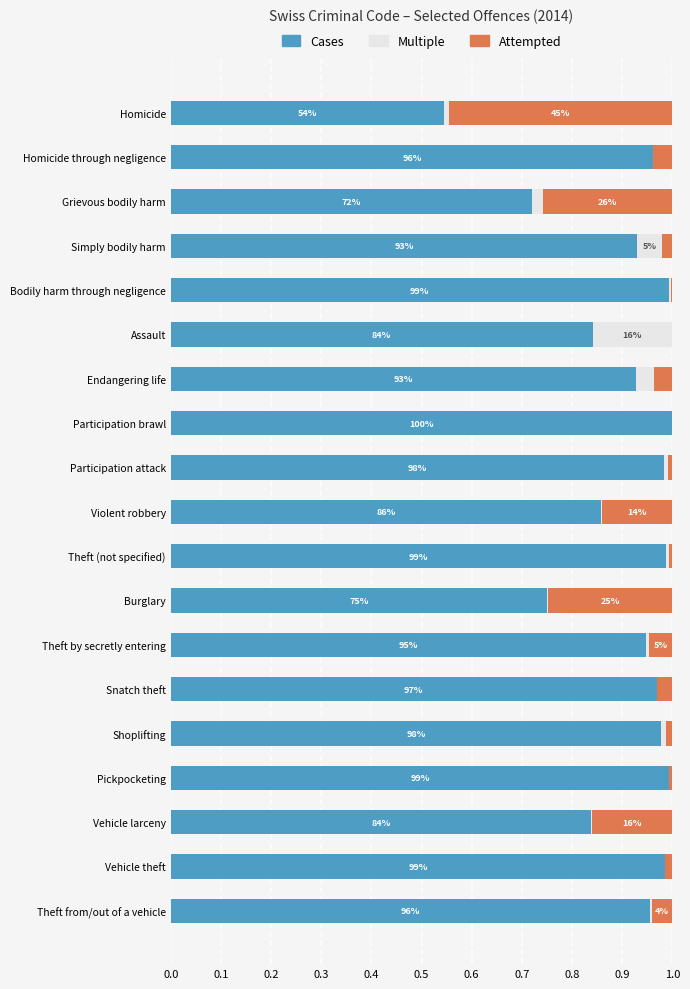

Is it true that Cases equals 1.0 at Theft (not specified)?

True